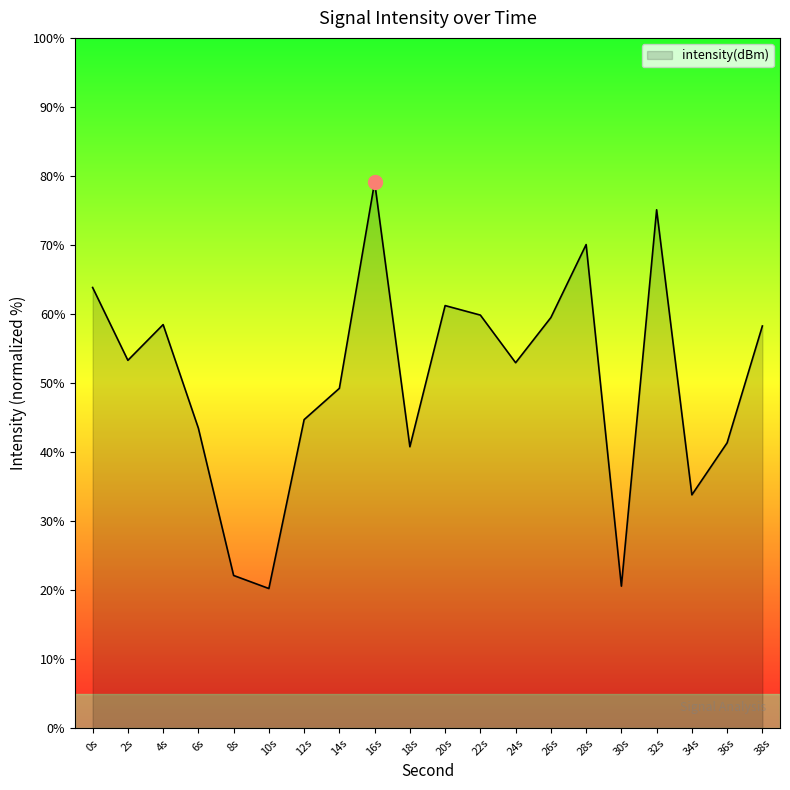

Is it true that the value at 30s is 33.9?

False